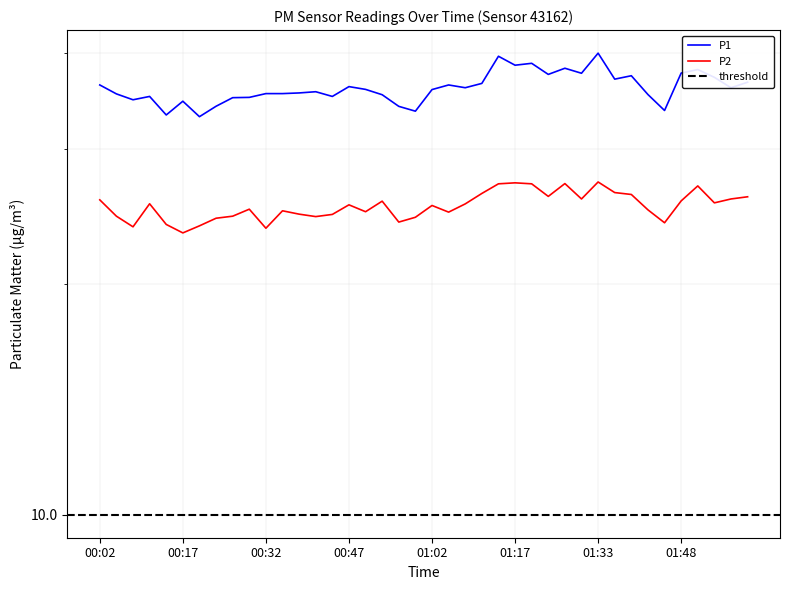

At 01:36, list the series in order from smallest to largest.

P2, P1